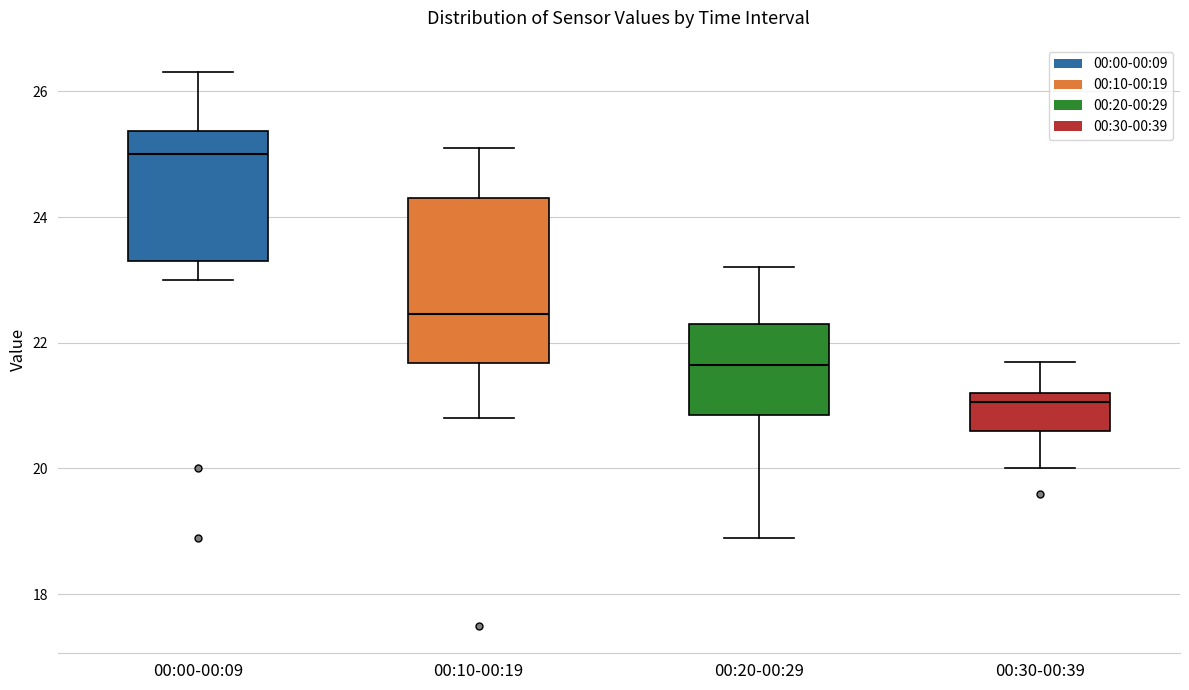

Comparing the boxes themselves (not the whiskers), which one is the tallest?

00:10-00:19